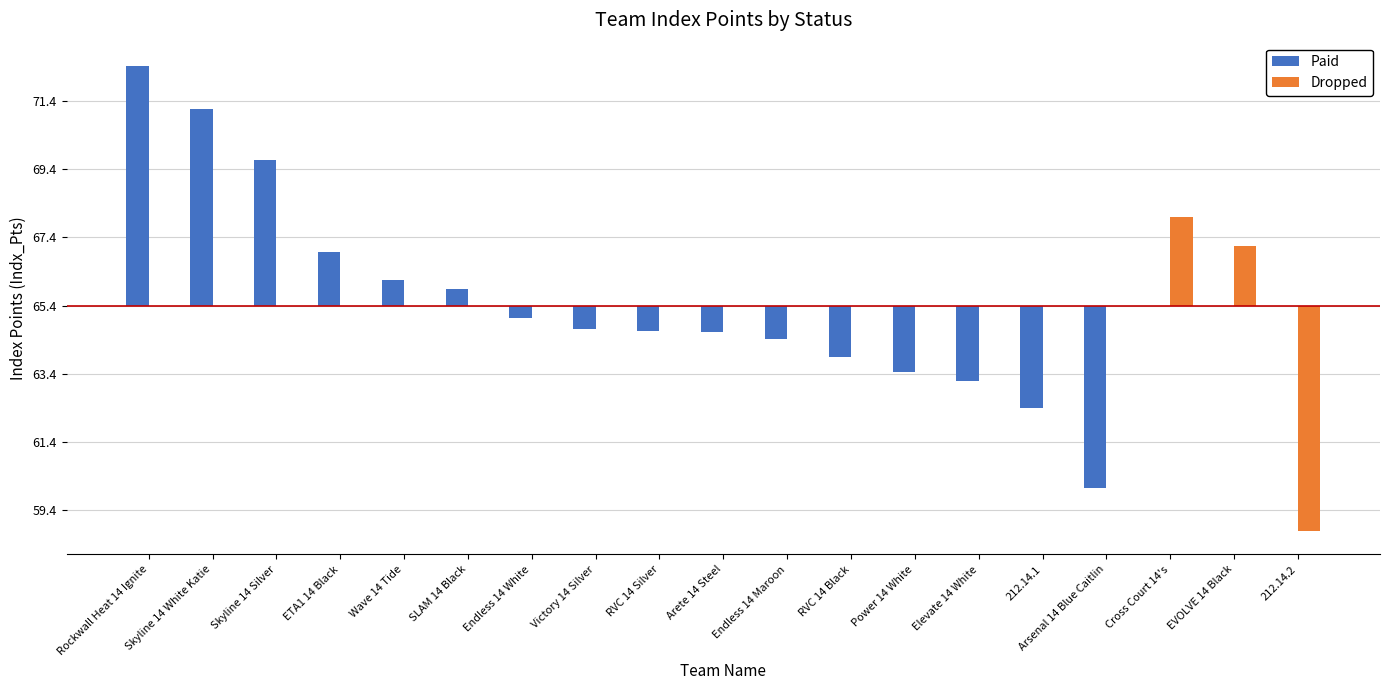

Which series has the largest total across all categories?

Paid